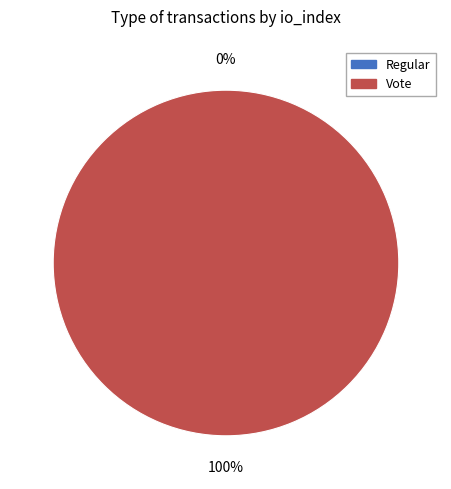

Rank the categories by value from highest to lowest.

Vote, Regular